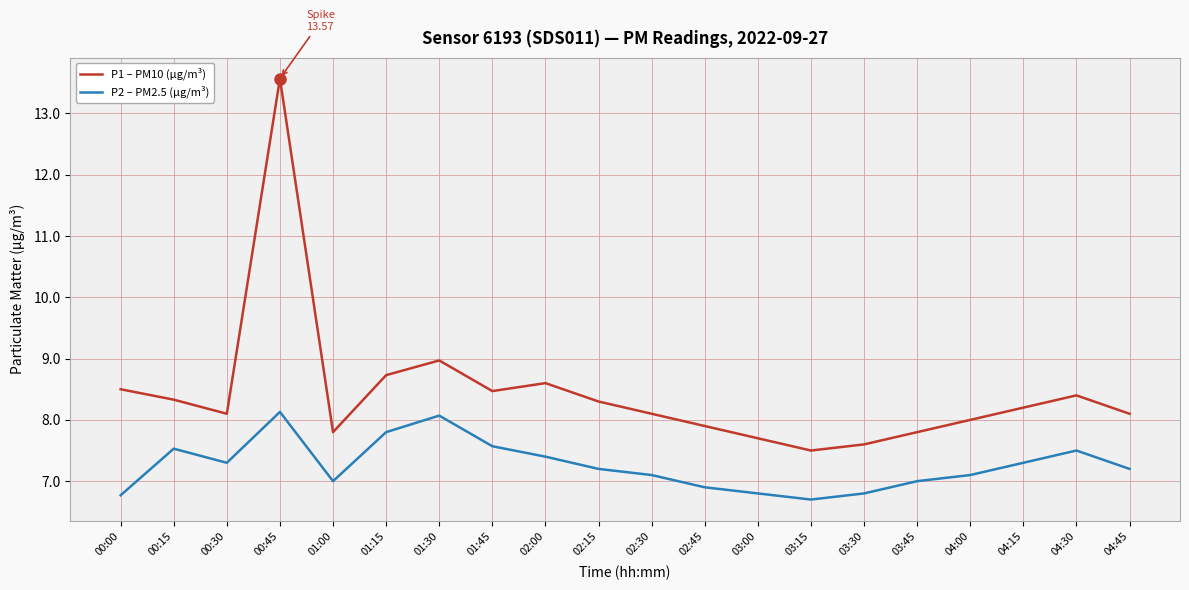

Does the chart have visible grid lines?

Yes